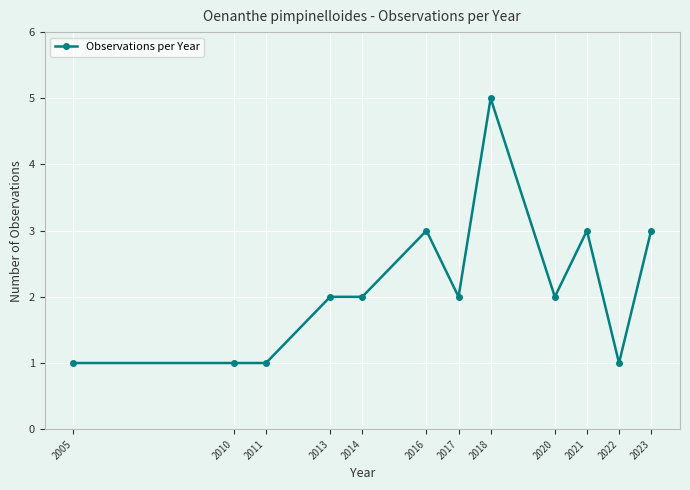

Reading left to right, transcribe all the data shown in this chart.

1	1	1	2	2	3	2	5	2	3	1	3